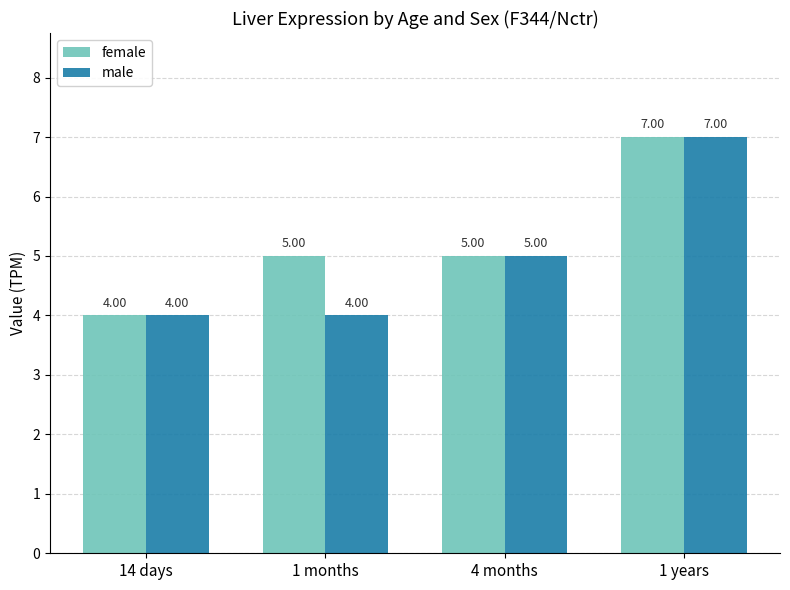

True or false: male has a value of 4 at 1 months.

True